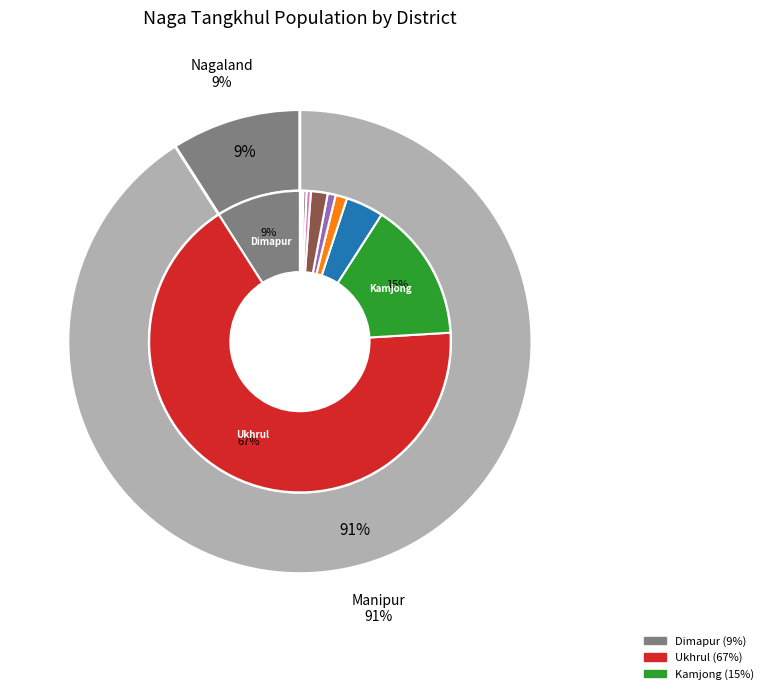

What percentage is the Kangpokpi slice, to the nearest percent?

1%